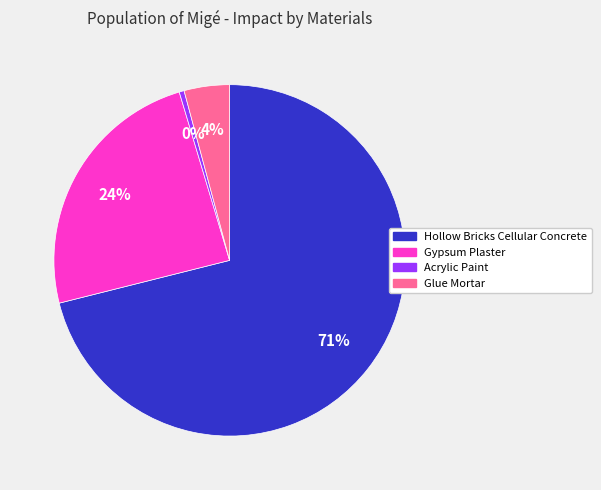

Does any single category account for the majority?

Yes